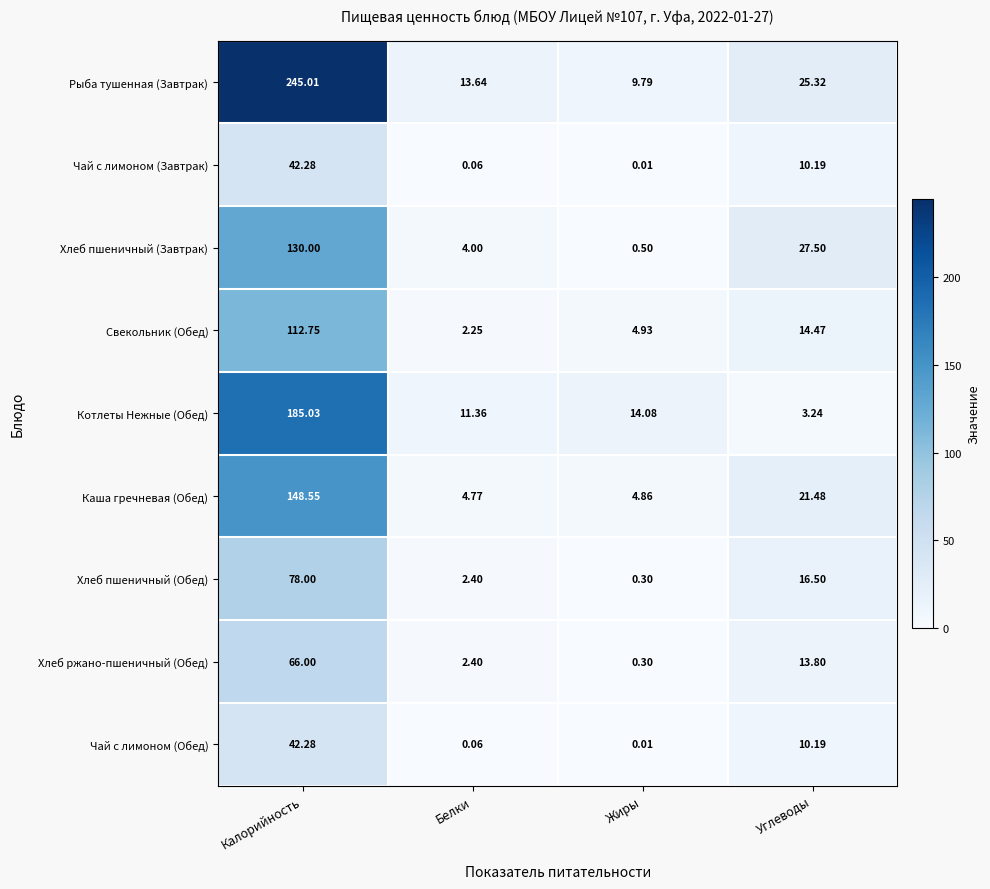

Where does the Чай с лимоном (Обед) series first go above 10?

Калорийность